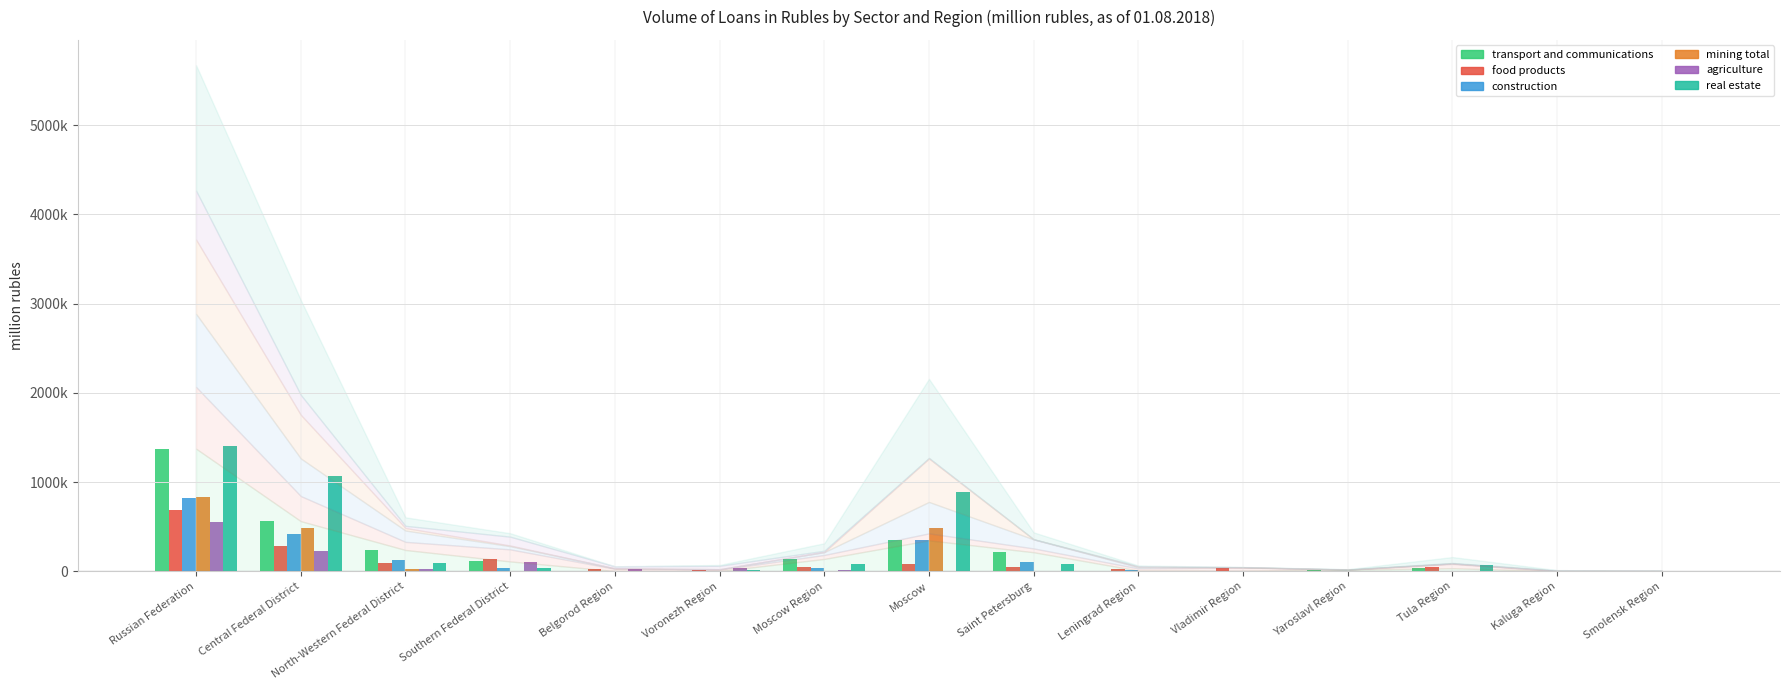

Reading right to left, what are all the values shown in this chart?

transport and communications: 1514	616	34133	17163	5831	7425	213159	346367	138163	1540	2404	110199	238255	561366	1373306
food products: 1433	1121	48227	482	36966	24671	42710	78046	44287	15971	25319	135089	90977	281354	691538
construction: 1002	3469	5201	859	2091	13581	101186	352118	31719	5307	5020	35608	126936	421387	818834
mining total: 0	9	271	0	62	4895	1120	486858	1396	270	0	7501	28736	489085	832491
agriculture: 1747	5936	4695	2515	957	7194	899	6475	14169	38319	22241	99182	24091	223542	548208
real estate: 384	1548	66539	1819	1656	6596	76449	886092	84034	9029	660	38593	95081	1062488	1406264